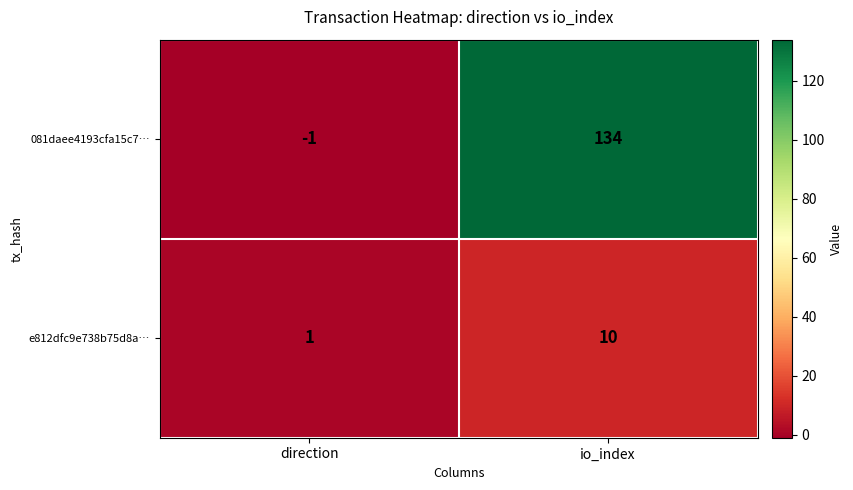

At which label is 081daee4193cfa15c7… closest to 66?

direction